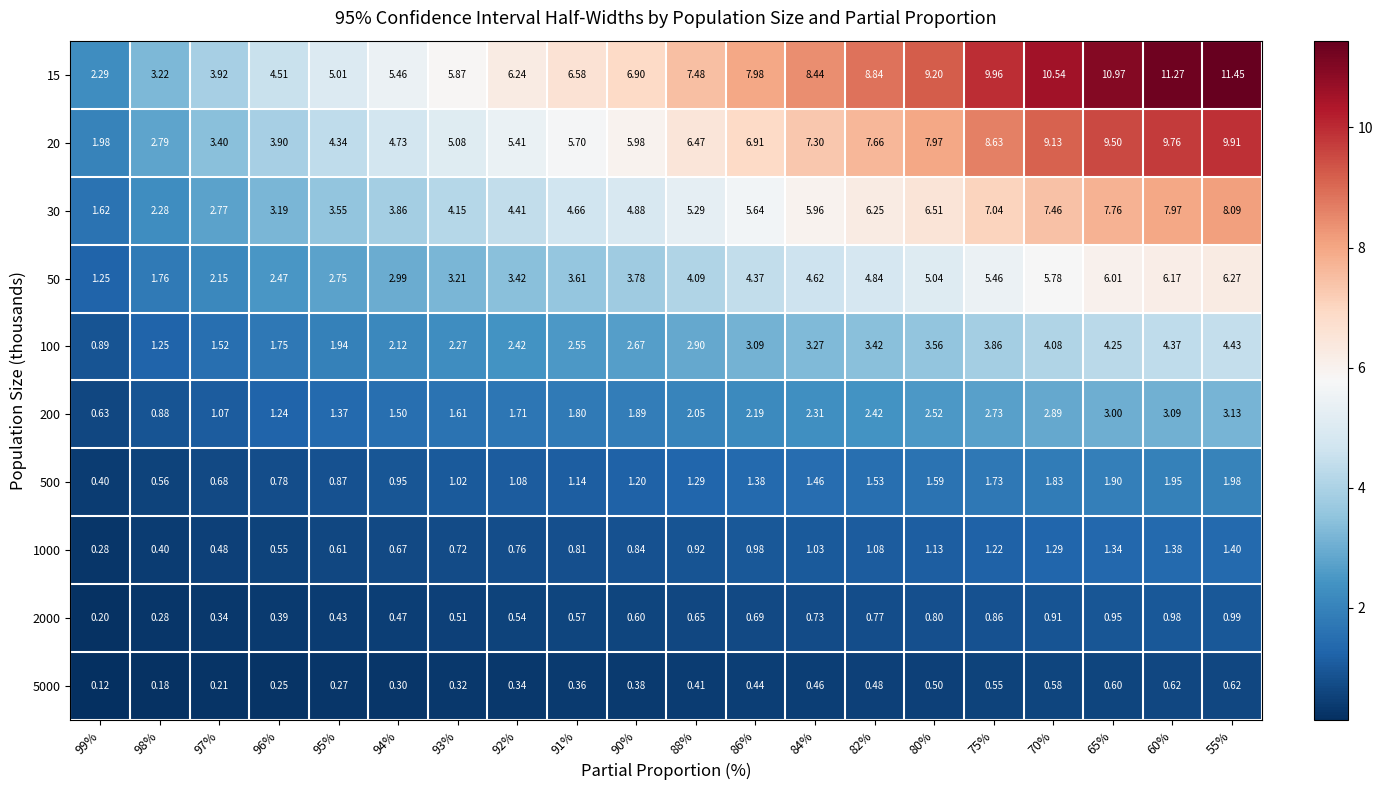

At which category is the sum across all series the highest?

55%